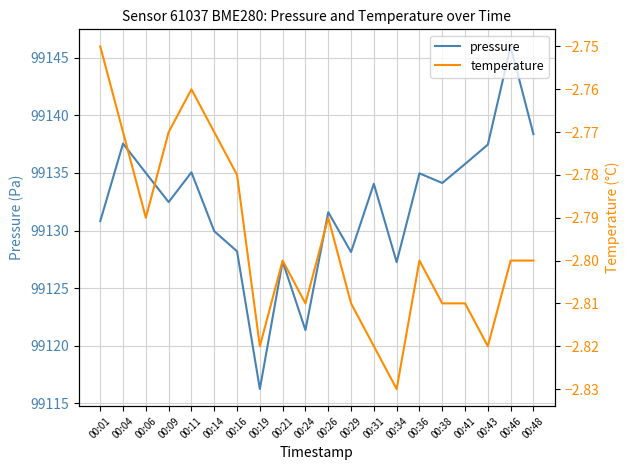

Reading left to right, extract all data points from this chart.

pressure: 99130.8	99137.6	99135.0	99132.5	99135.1	99129.9	99128.2	99116.2	99127.3	99121.3	99131.6	99128.1	99134.1	99127.2	99135.0	99134.1	99135.8	99137.5	99146.0	99138.4
temperature: -2.8	-2.8	-2.8	-2.8	-2.8	-2.8	-2.8	-2.8	-2.8	-2.8	-2.8	-2.8	-2.8	-2.8	-2.8	-2.8	-2.8	-2.8	-2.8	-2.8